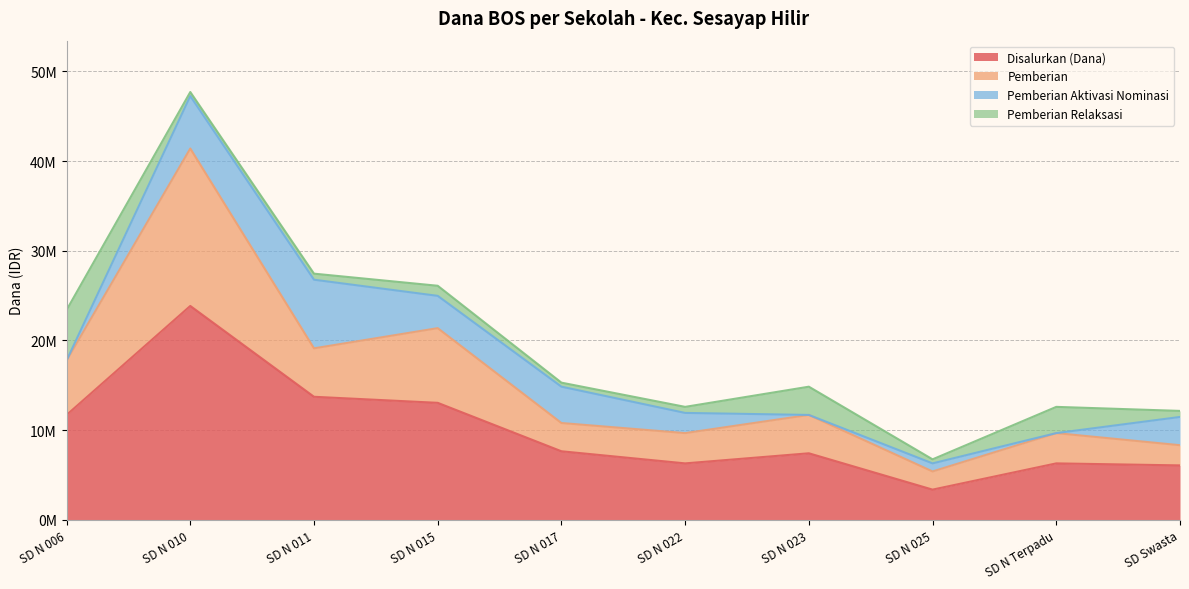

In Disalurkan (Dana), how many points are higher than both neighbors (excluding endpoints)?

3